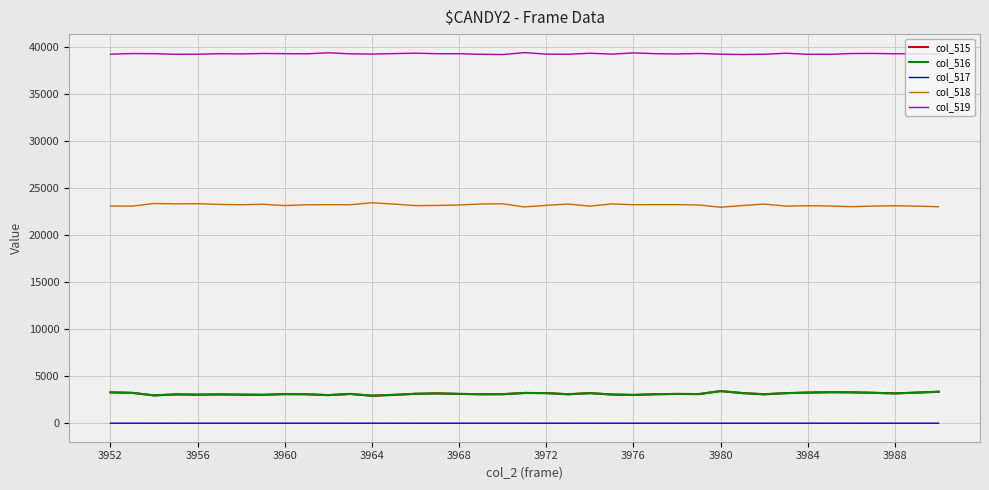

What are all the series names shown in the legend?

col_515, col_516, col_517, col_518, col_519